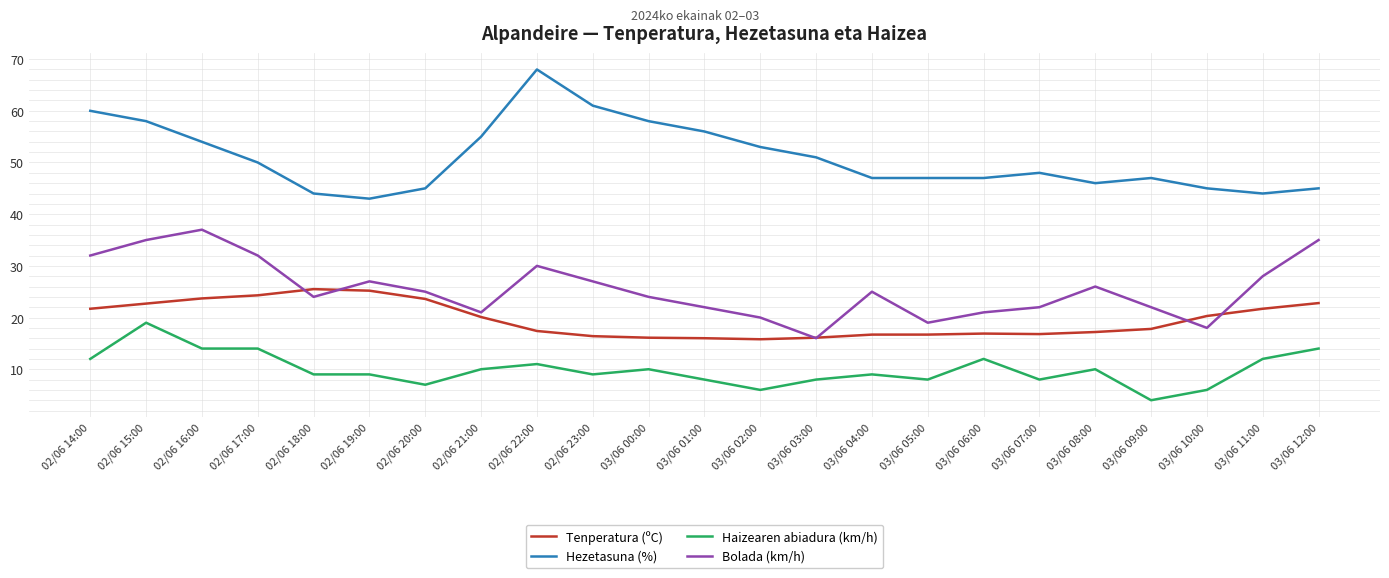

How many series are shown in this chart?

4